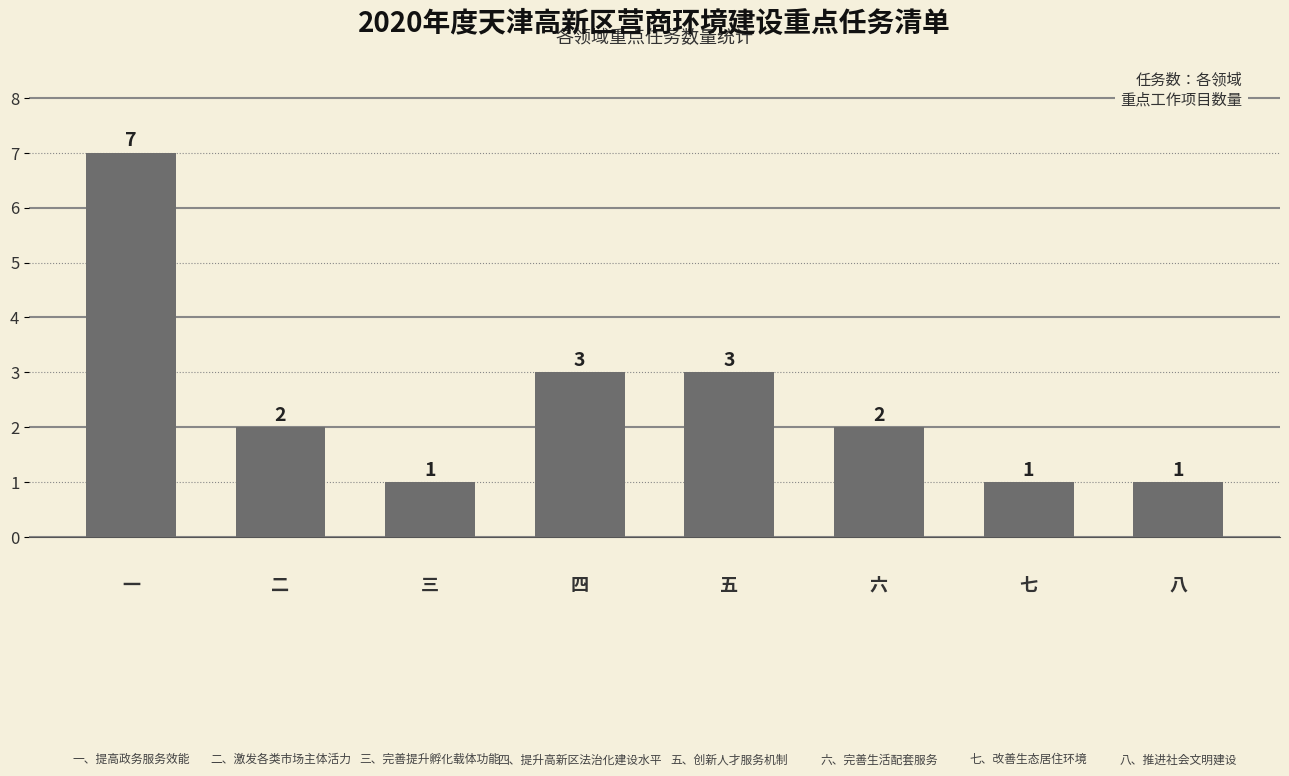

What is the difference between the maximum and minimum values?

6